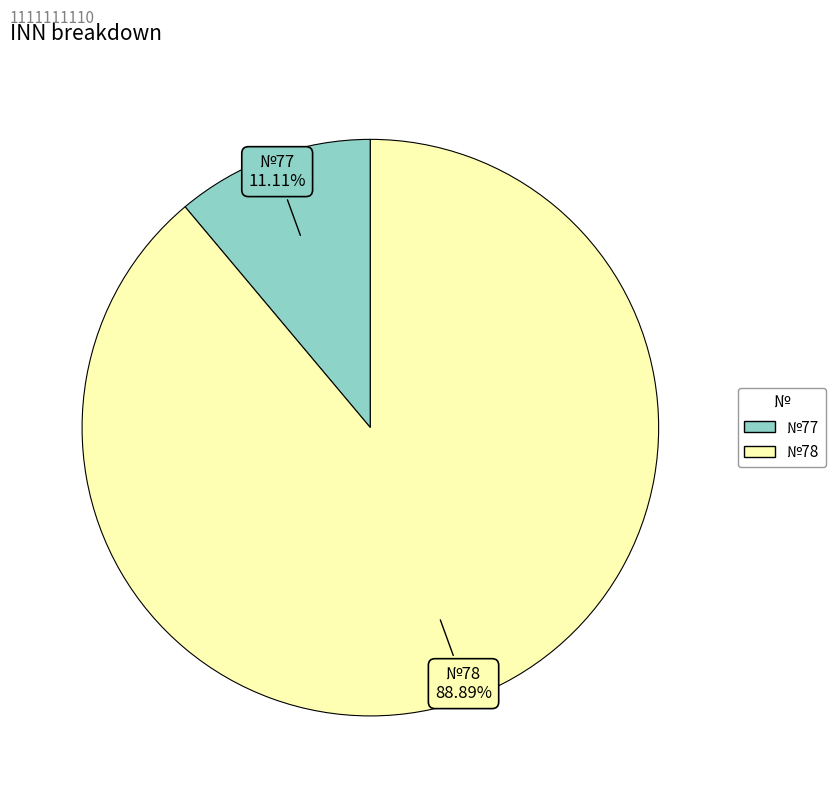

To the nearest percent, what is the average slice percentage?

50%